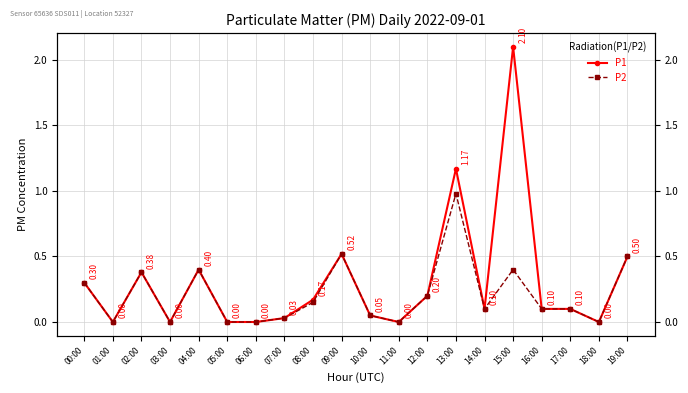

Reading left to right, transcribe all the data shown in this chart.

P1: 0.3	0.0	0.4	0.0	0.4	0.0	0.0	0.0	0.2	0.5	0.1	0.0	0.2	1.2	0.1	2.1	0.1	0.1	0.0	0.5
P2: 0.3	0.0	0.4	0.0	0.4	0.0	0.0	0.0	0.1	0.5	0.1	0.0	0.2	1.0	0.1	0.4	0.1	0.1	0.0	0.5